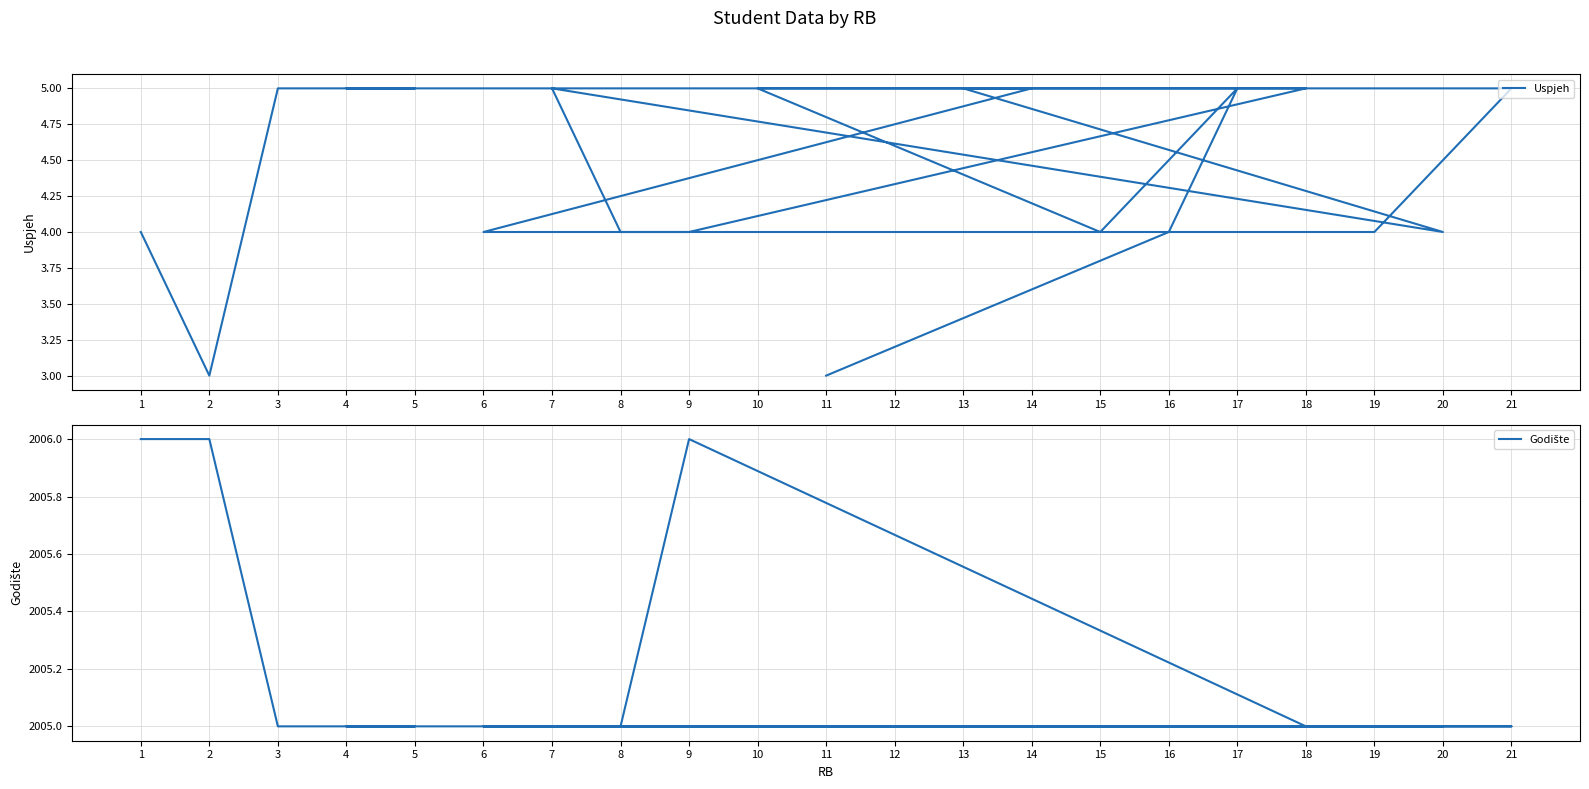

True or false: Uspjeh and Godište cross at least once.

False